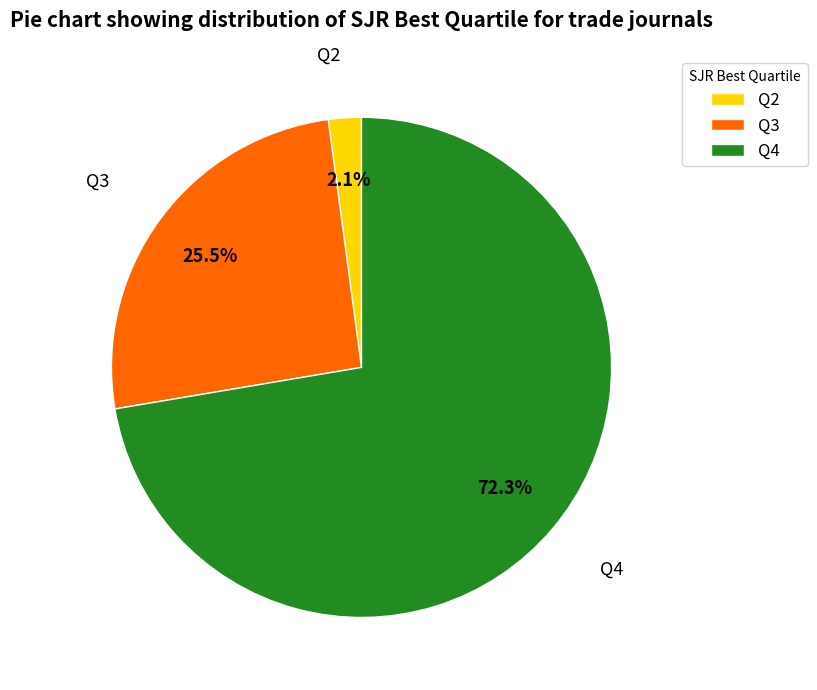

True or false: Q3 accounts for 40% of the total.

False